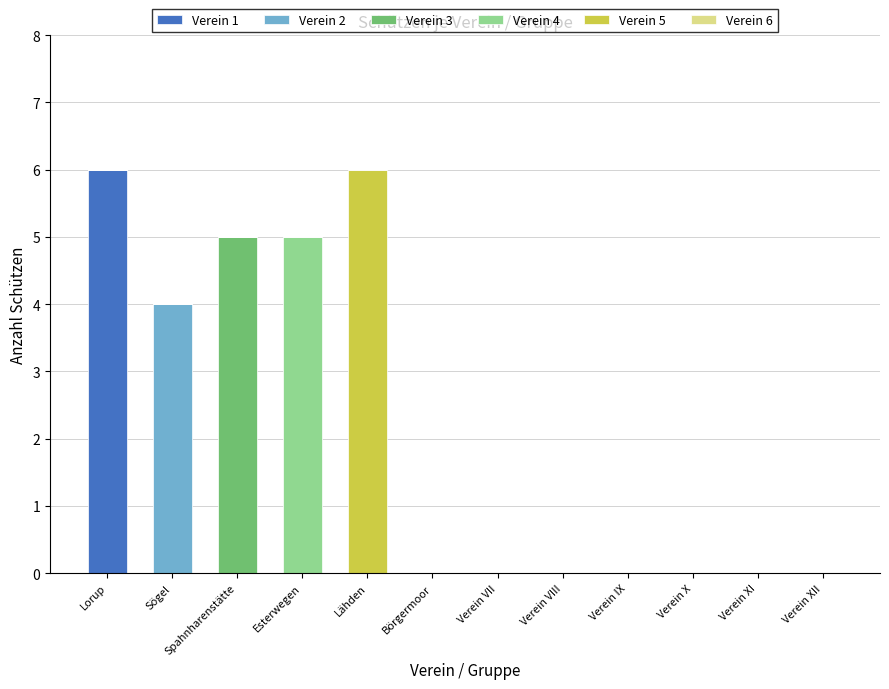

What is the sum of the Verein 1 values at Lorup and Sögel?

6